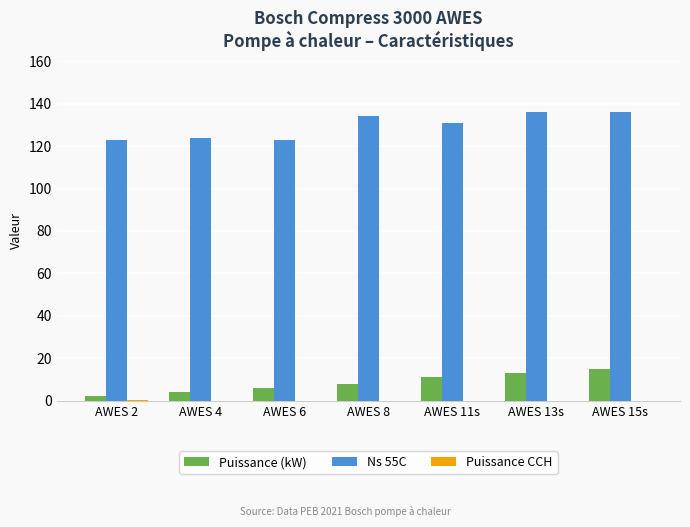

Is the value of Puissance (kW) at AWES 4 greater than the value of Ns 55C at AWES 2?

No